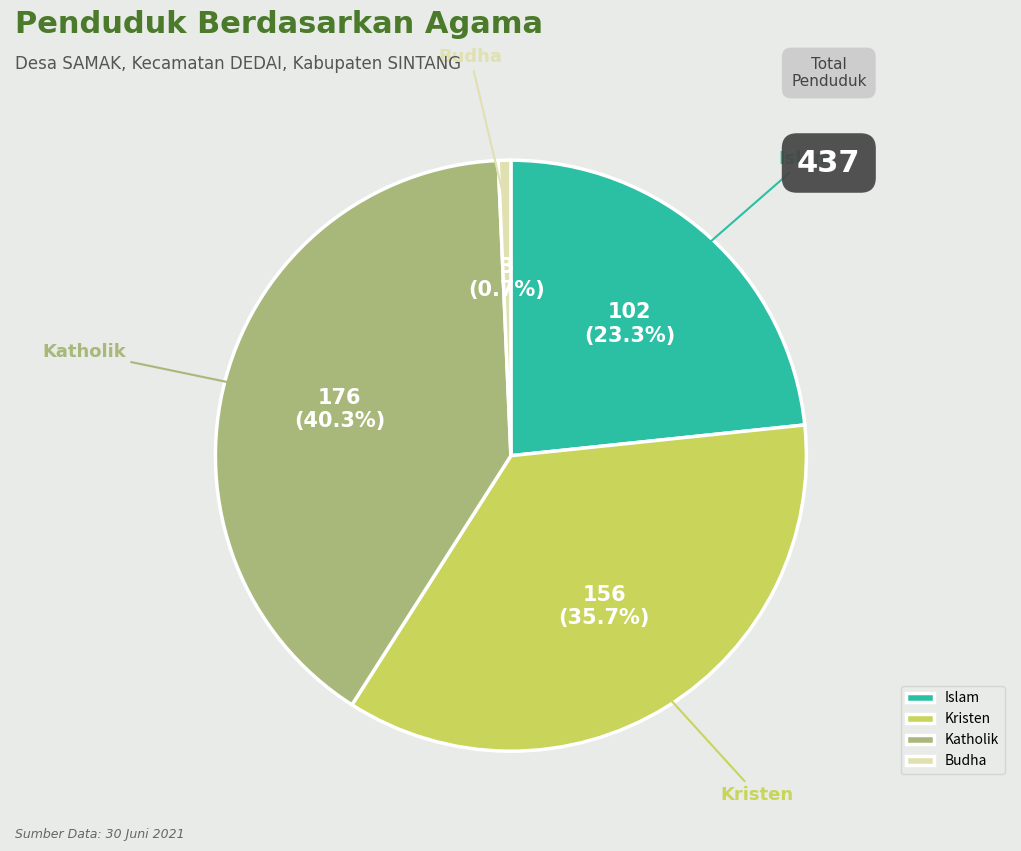

Rank the categories by value from highest to lowest.

Katholik, Kristen, Islam, Budha